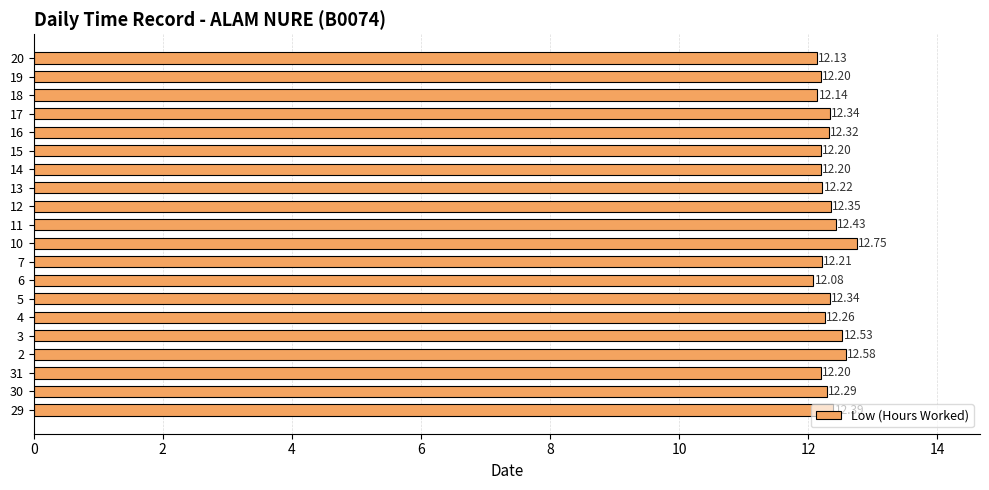

Which category has the highest value across all series?

10